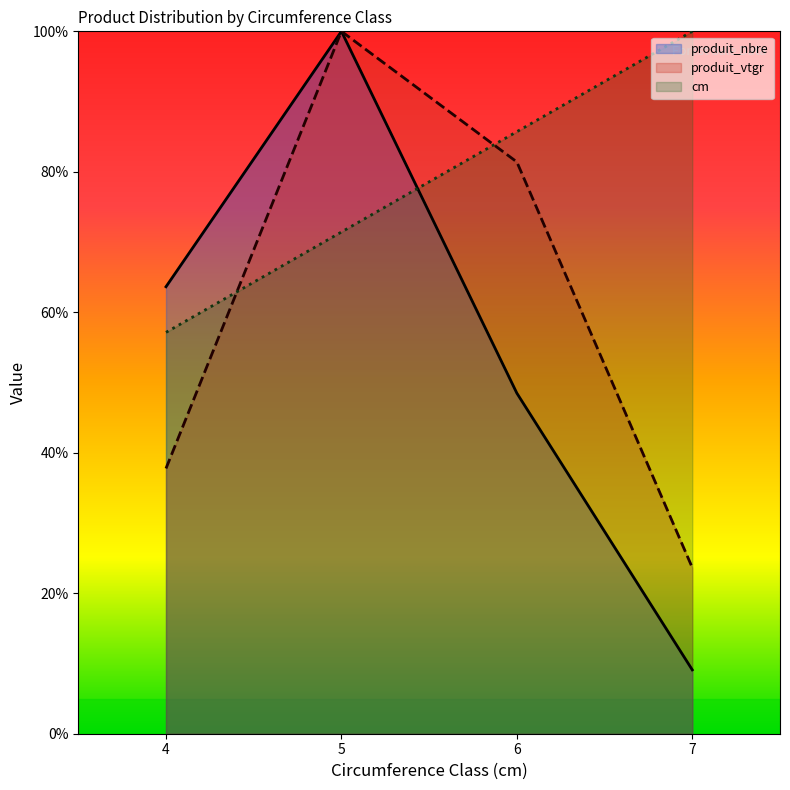

Where does the produit_vtgr series first go above 81?

5